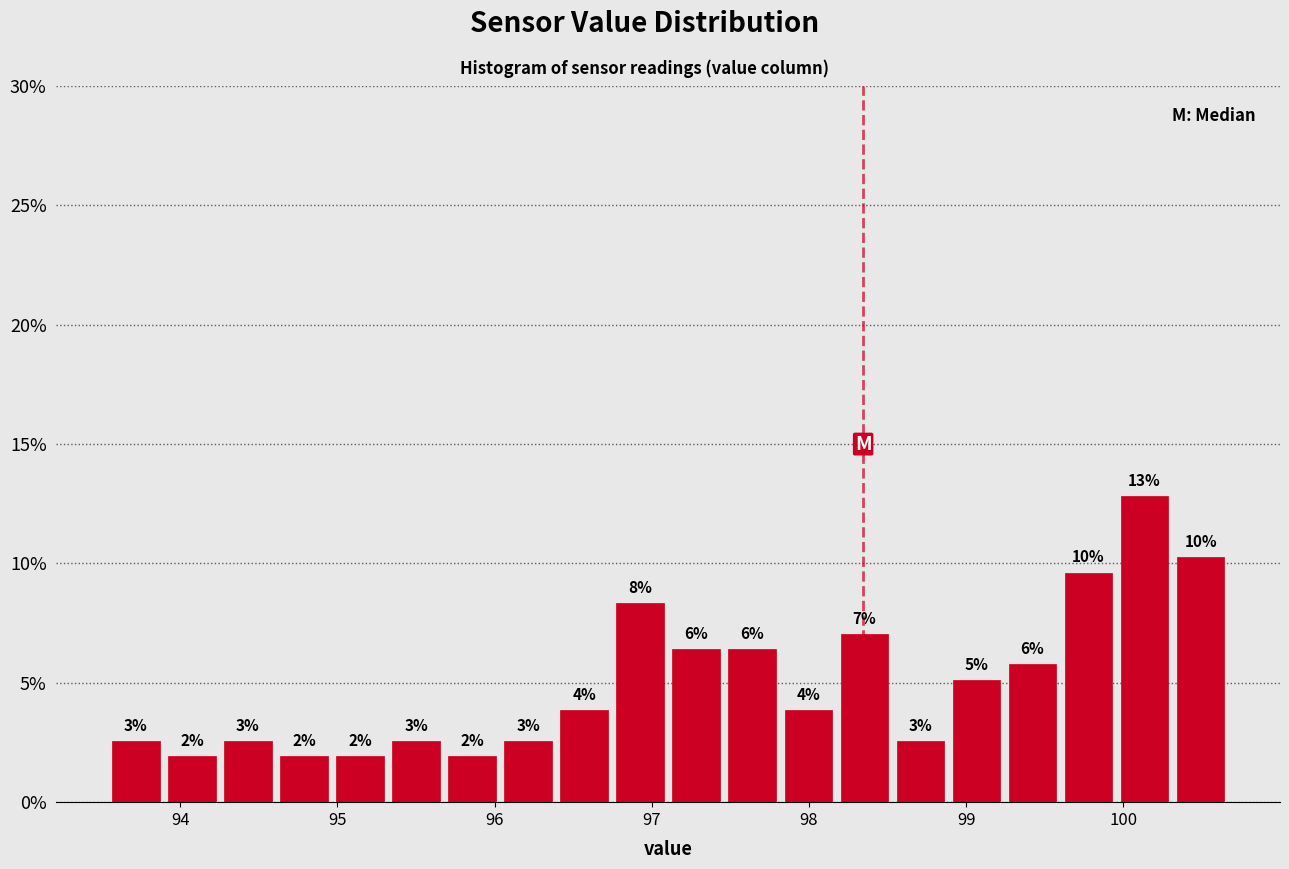

Read against the x-axis, roughly where is the centre of the tallest bar?

100.1